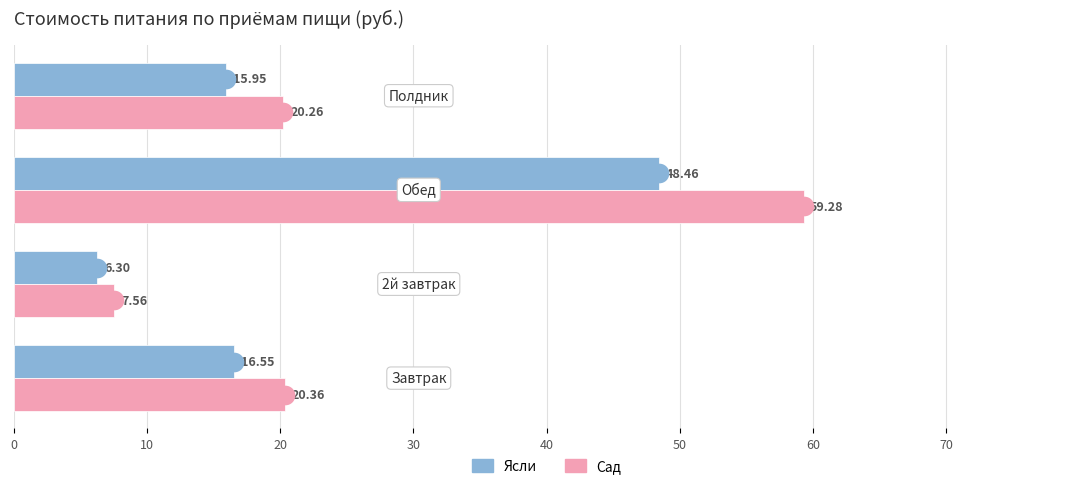

Which series has the widest spread of Y values?

Сад